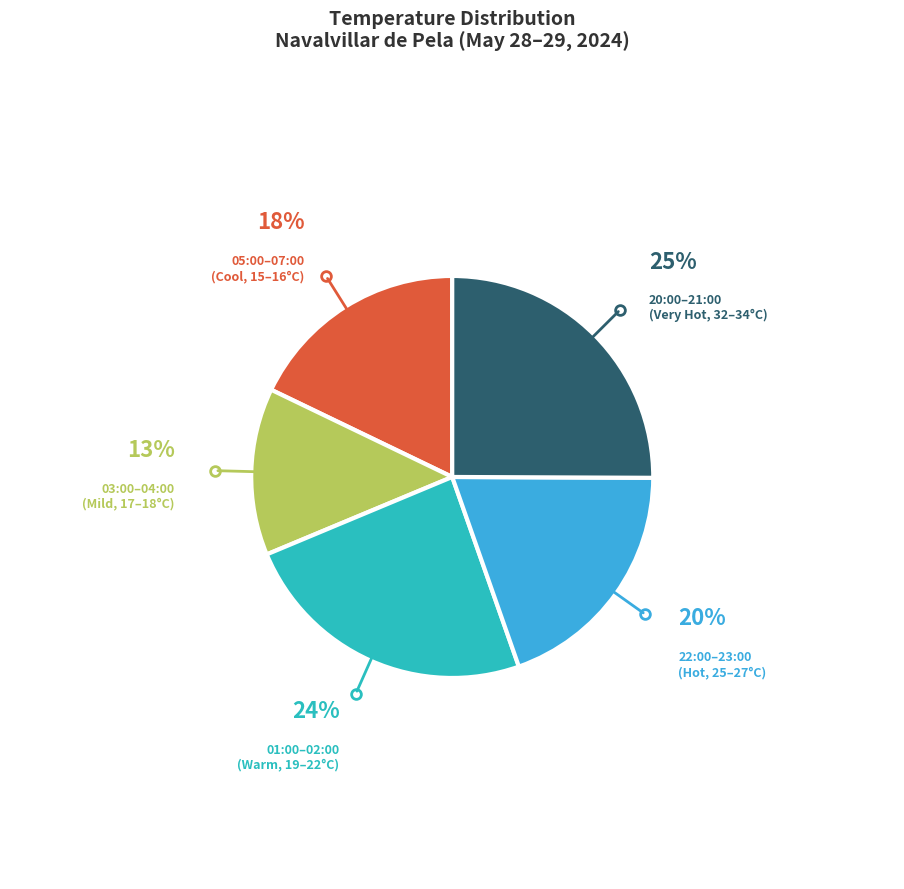

To the nearest percent, what is the difference between the largest and smallest slice percentages?

12%